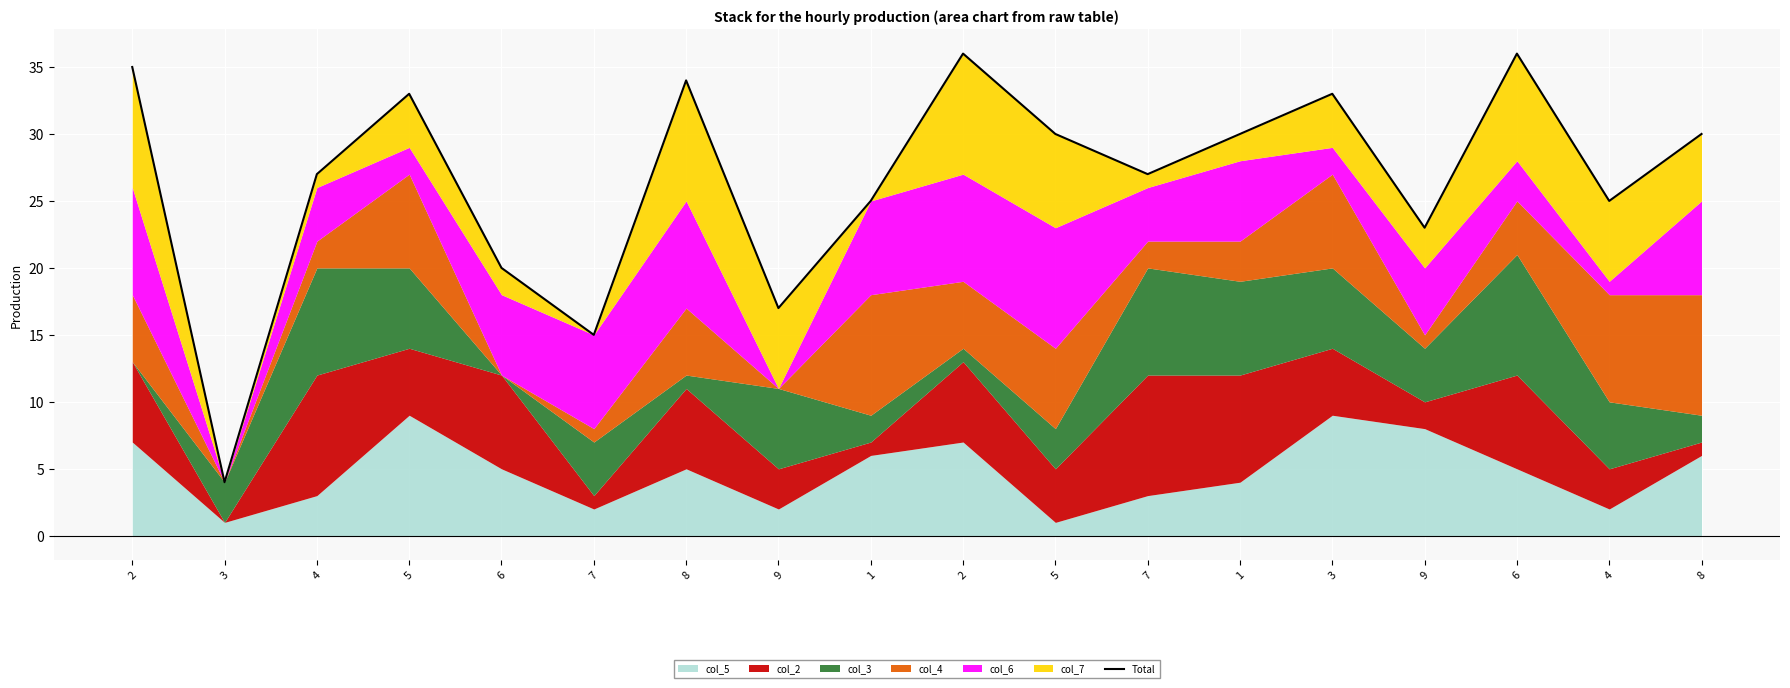

At which category does the chart reach its peak across all series?

2